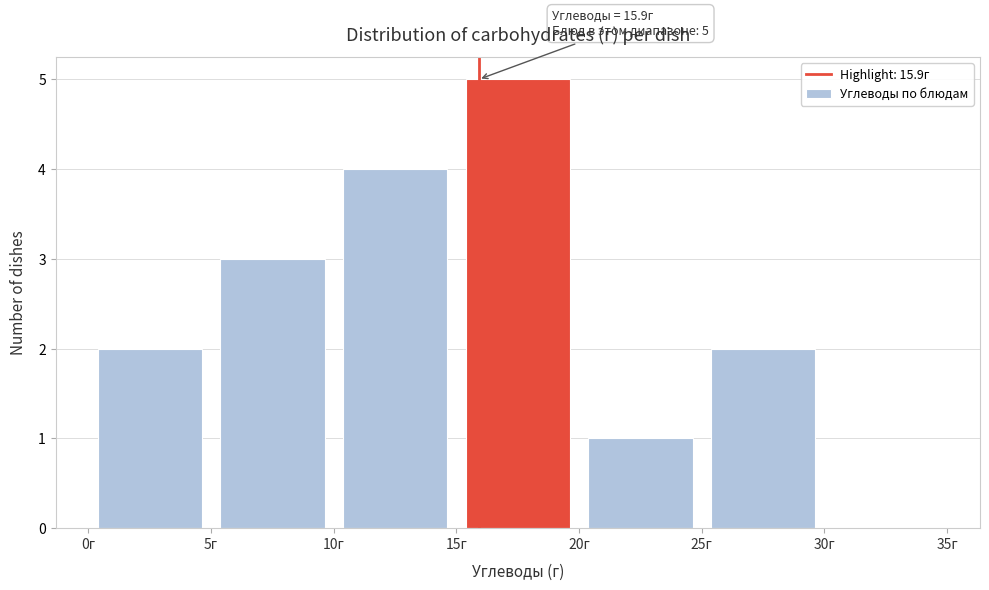

Which range on the x-axis has the tallest bar?

15 to 20